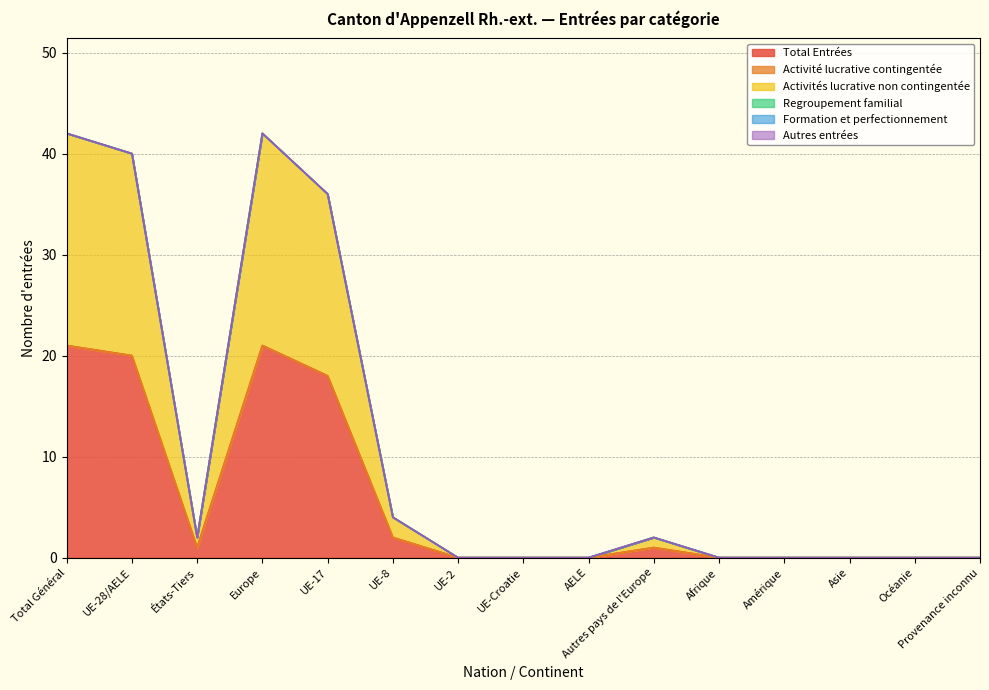

Where is the first local minimum for Activités lucrative non contingentée?

États-Tiers